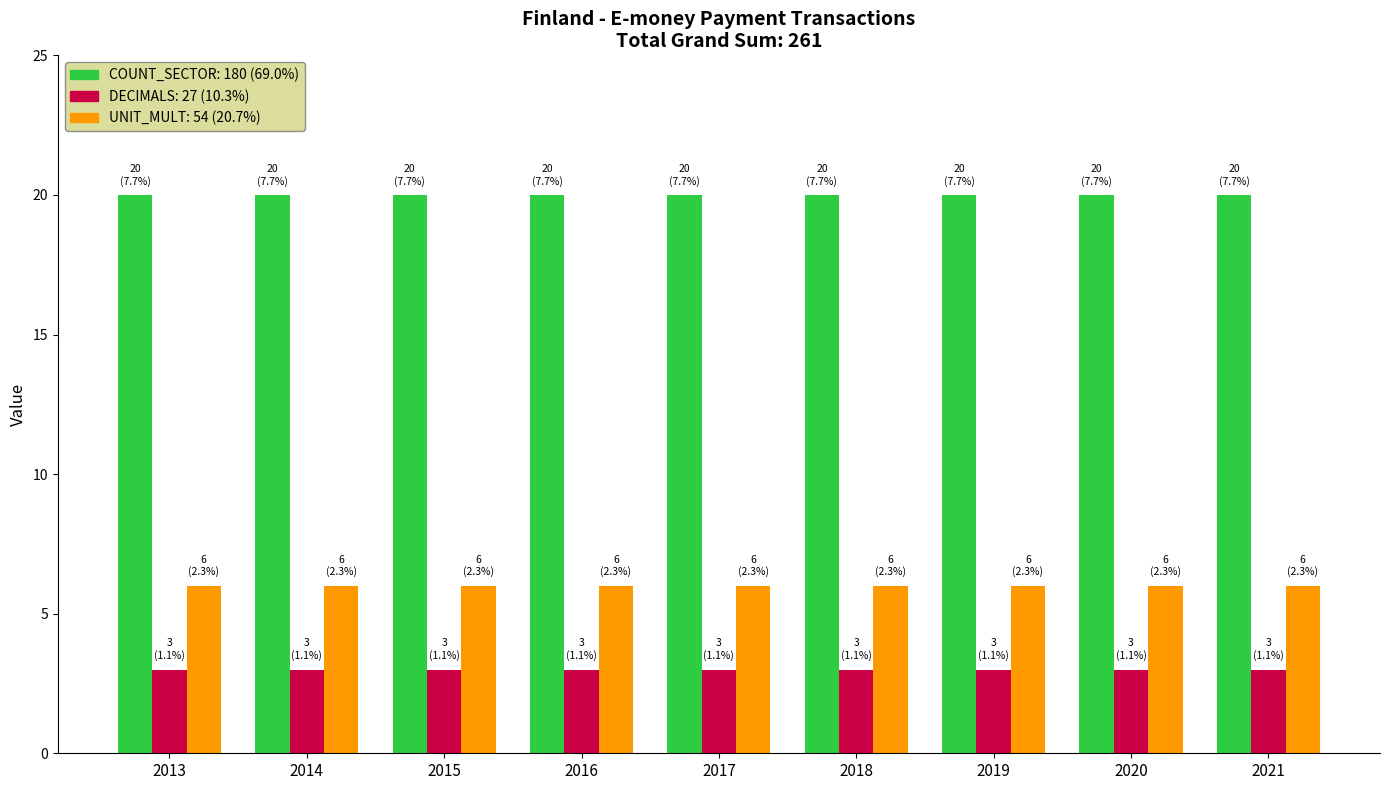

How many categories are shown in the chart?

9